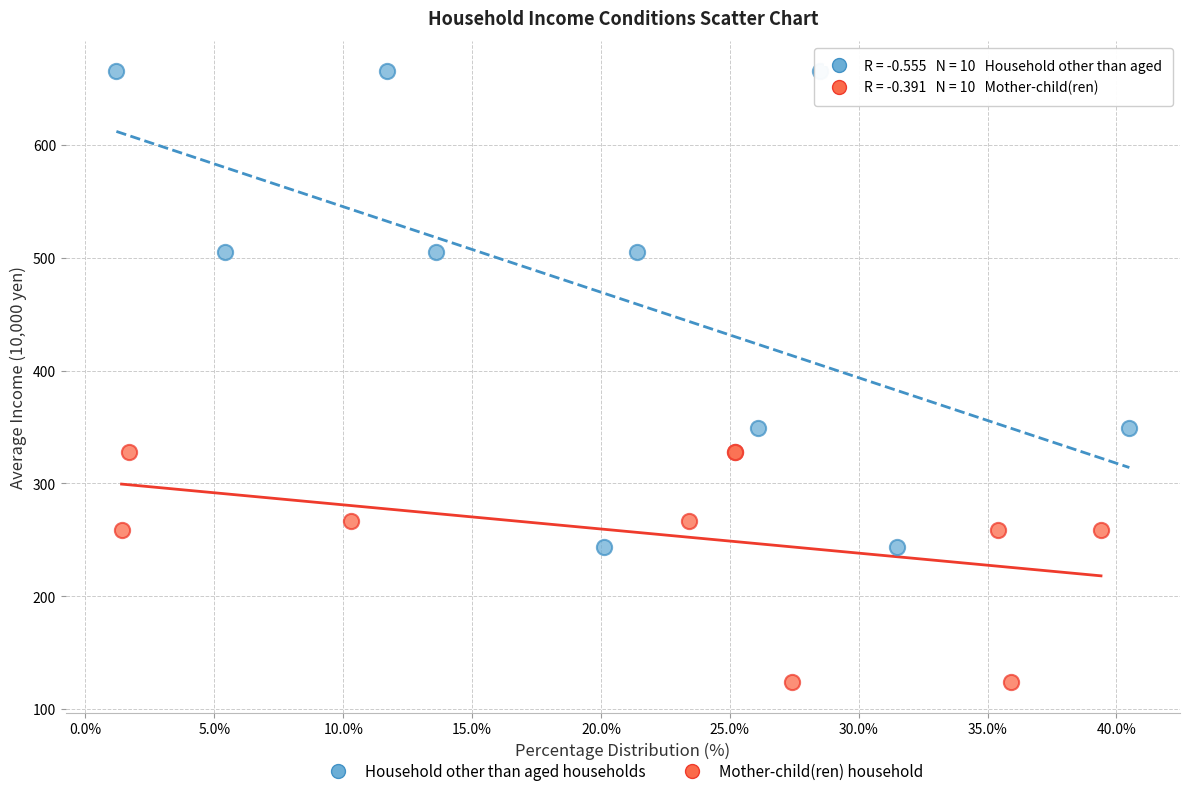

Which series reaches the minimum Y coordinate?

Mother-child(ren) household